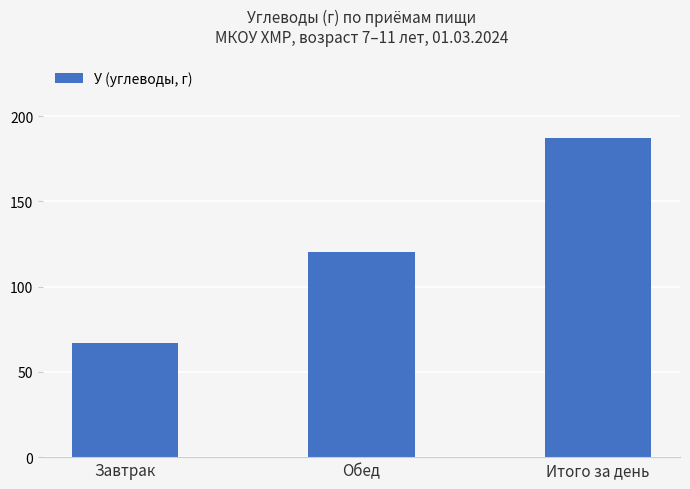

The chart shows a value of 110.1 at Итого за день. True or false?

False